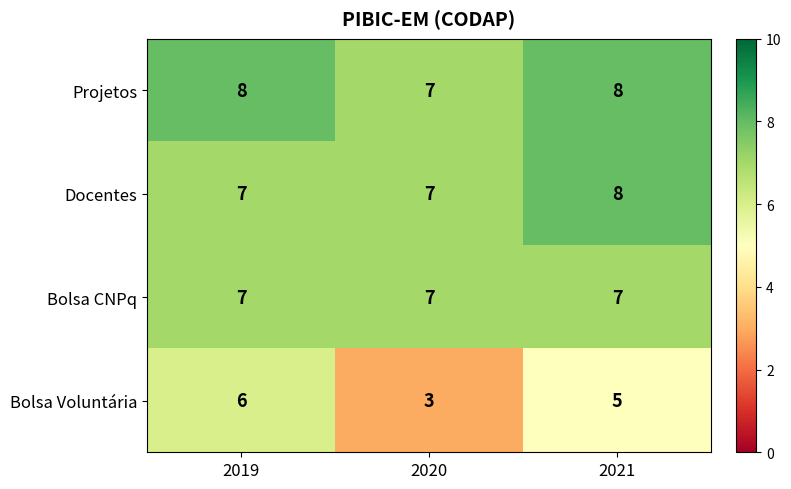

What is the sum of all Docentes values?

22